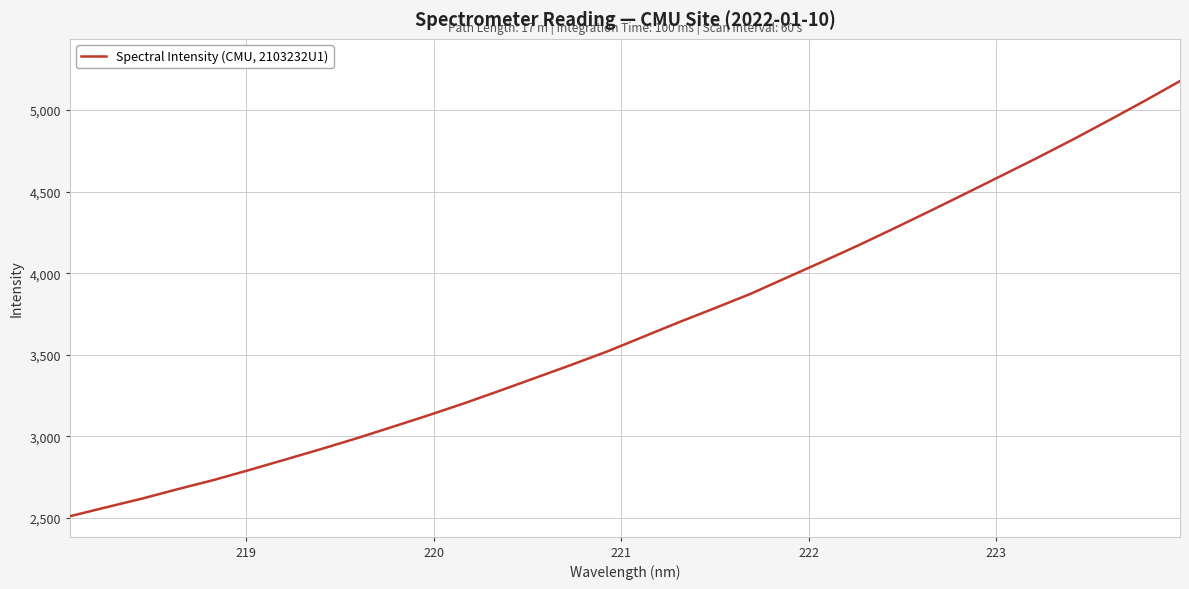

Reading right to left, transcribe all the data shown in this chart.

5177.8	5055.0	4935.7	4818.8	4706.0	4596.7	4487.7	4379.9	4273.8	4169.8	4069.8	3972.0	3873.6	3785.7	3699.6	3610.0	3520.5	3438.6	3359.1	3279.8	3202.2	3128.5	3057.7	2987.6	2921.2	2856.8	2793.0	2731.3	2675.4	2617.2	2563.9	2509.7